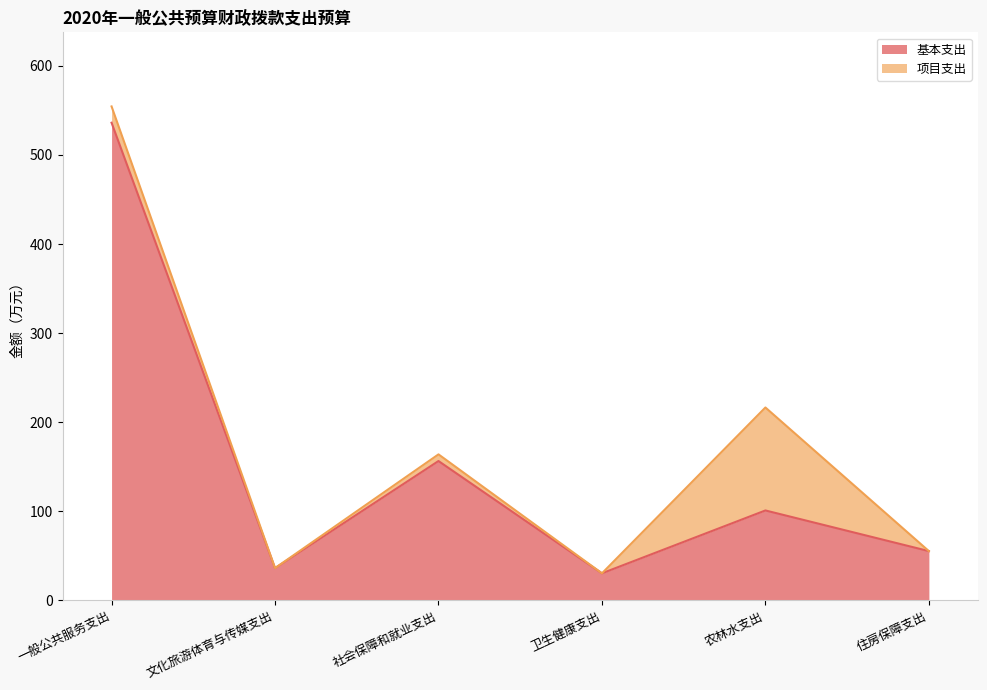

Approximately how many times larger is the value at 卫生健康支出 compared to 农林水支出?

0.3